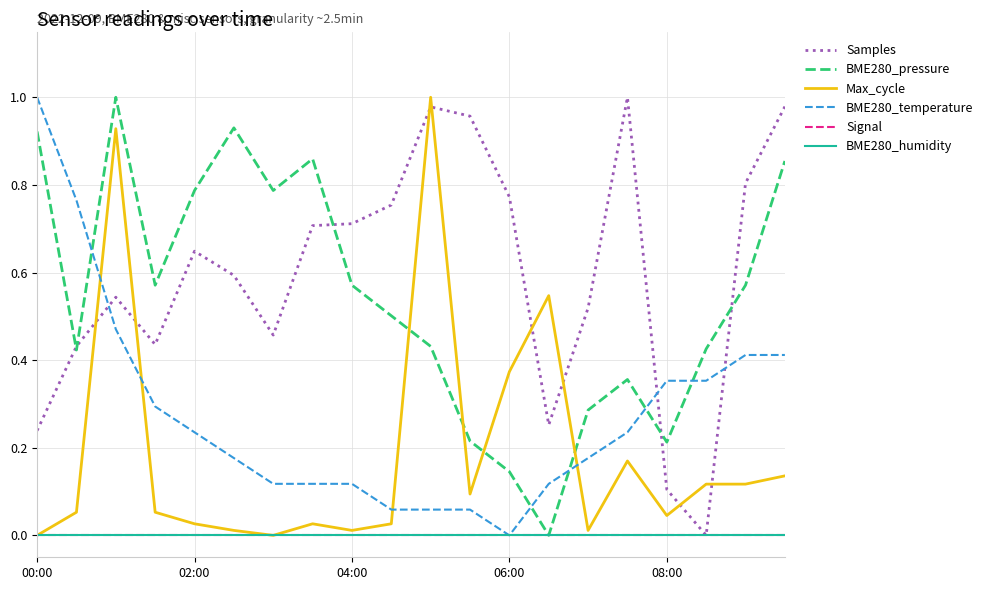

At how many categories does at least one series exceed 0?

20